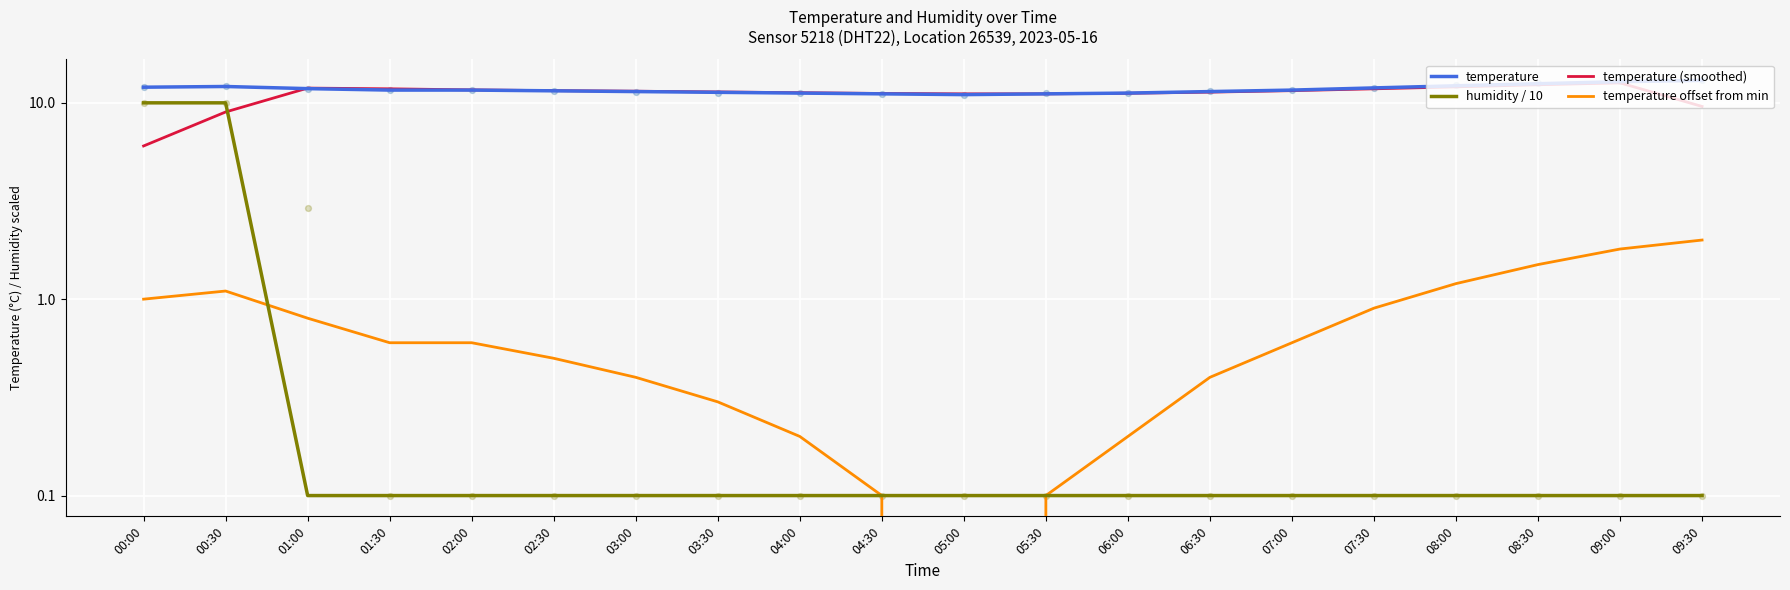

What is the total value across all series at 03:30?

23.1